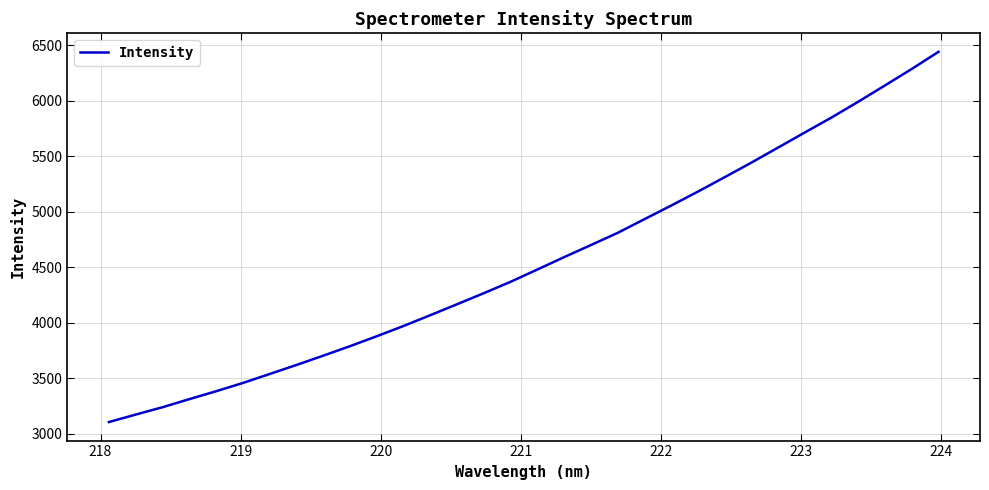

What is the difference between the maximum and minimum values?

3337.2